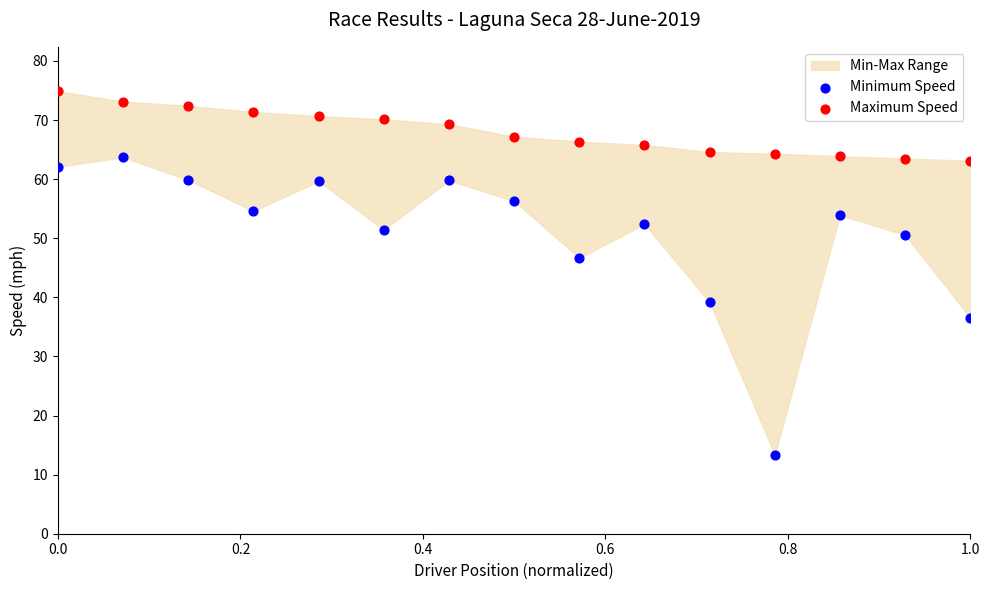

Across all series, what Y value is closest to 44?

46.7